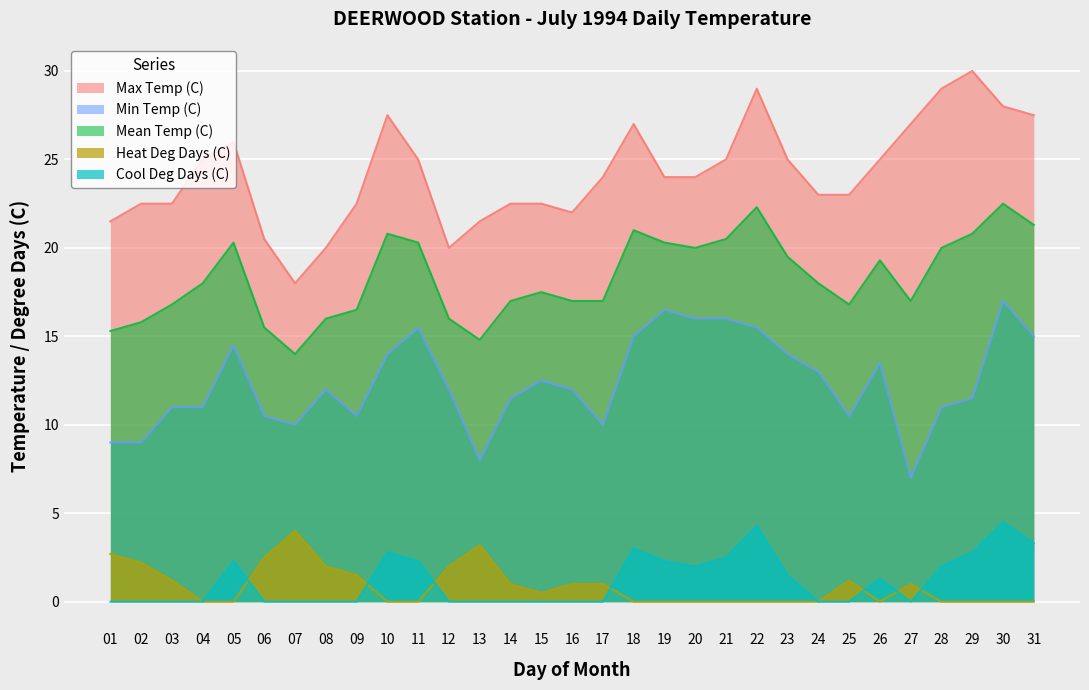

Which series has the widest spread of values?

Max Temp (C)